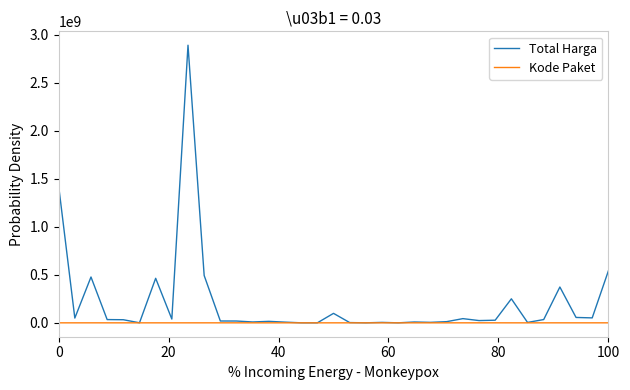

Rank the series by their maximum value, from highest to lowest.

Total Harga, Kode Paket